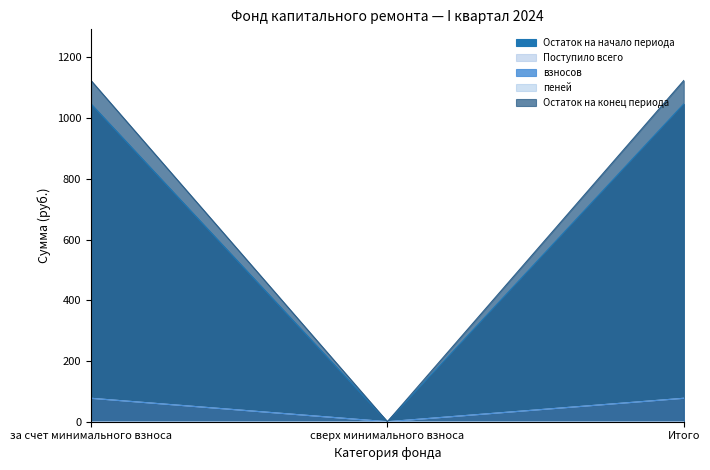

At how many categories does at least one series exceed 374?

2